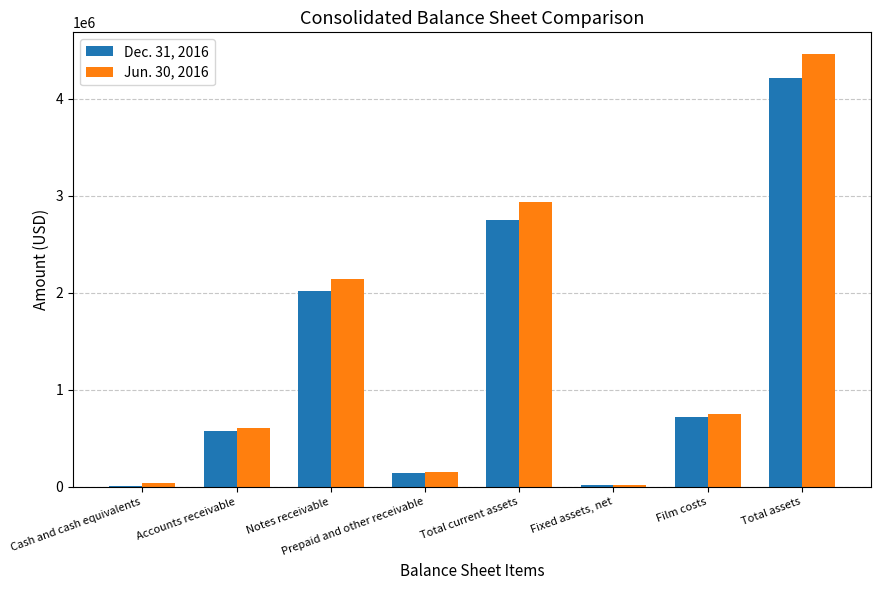

Which category has the highest value in the Dec. 31, 2016 series?

Total assets